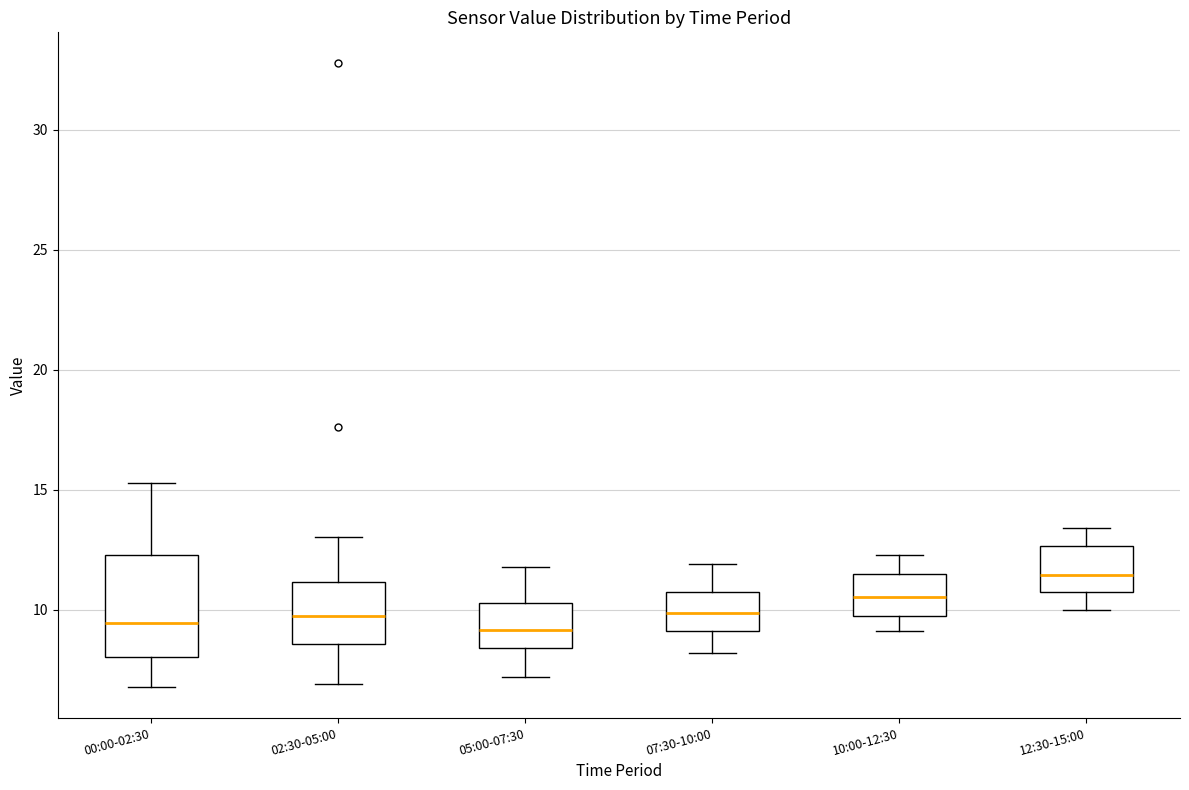

Which box is the tallest, from its lower edge to its upper edge?

00:00-02:30